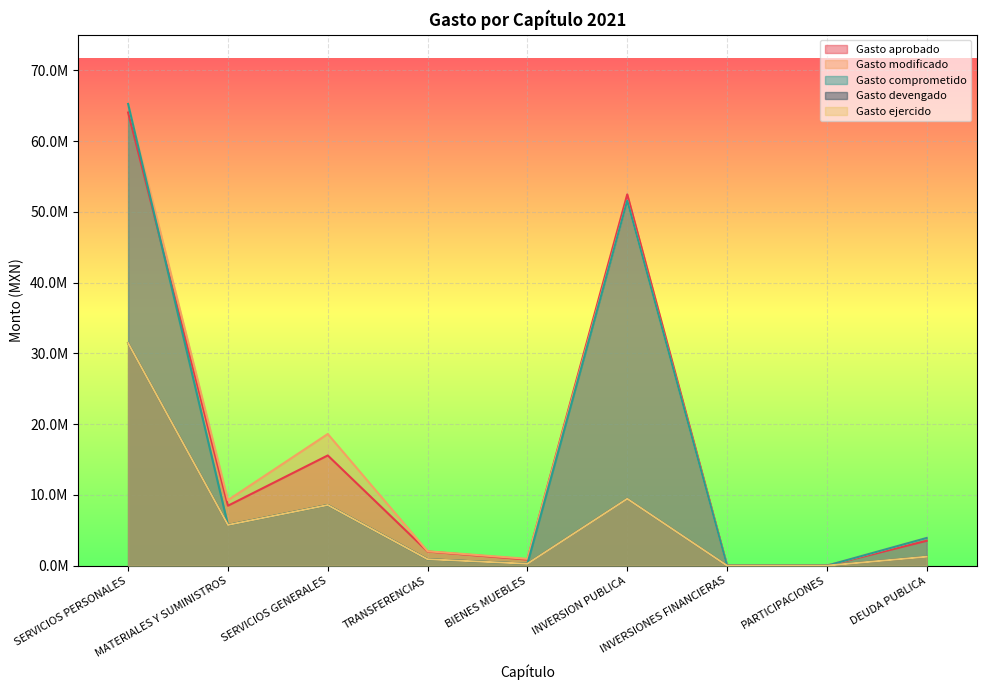

Is it true that Gasto aprobado equals 3514656.0 at DEUDA PUBLICA?

True